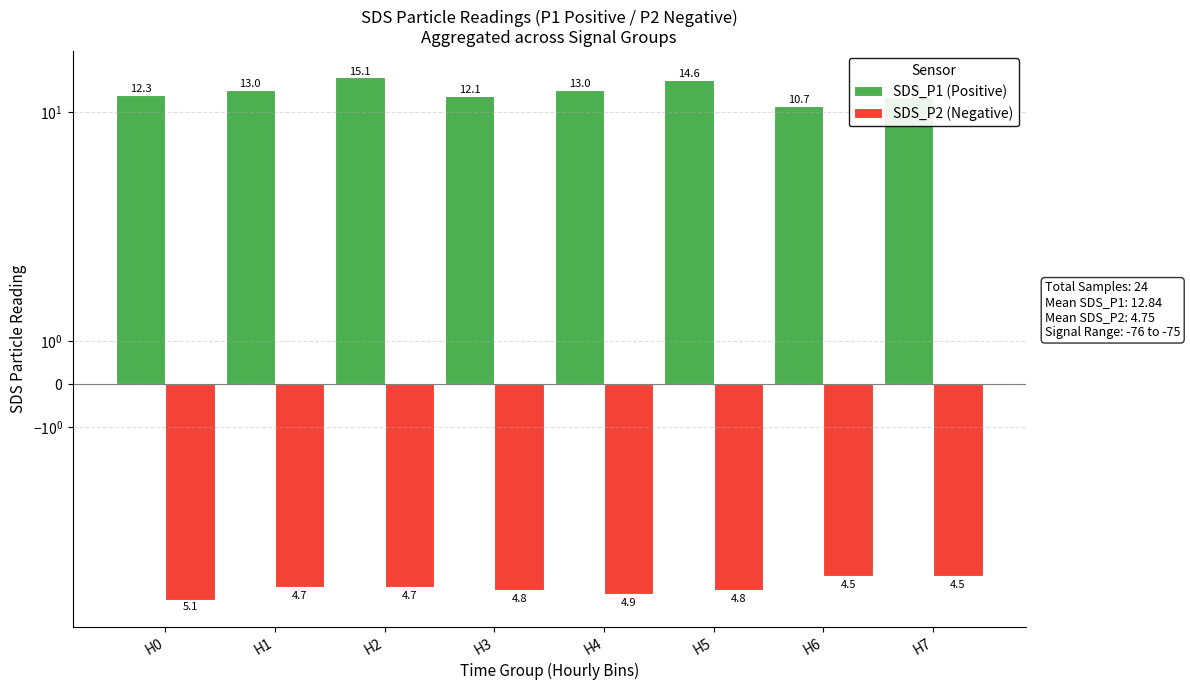

At which category is the sum across all series the highest?

H2